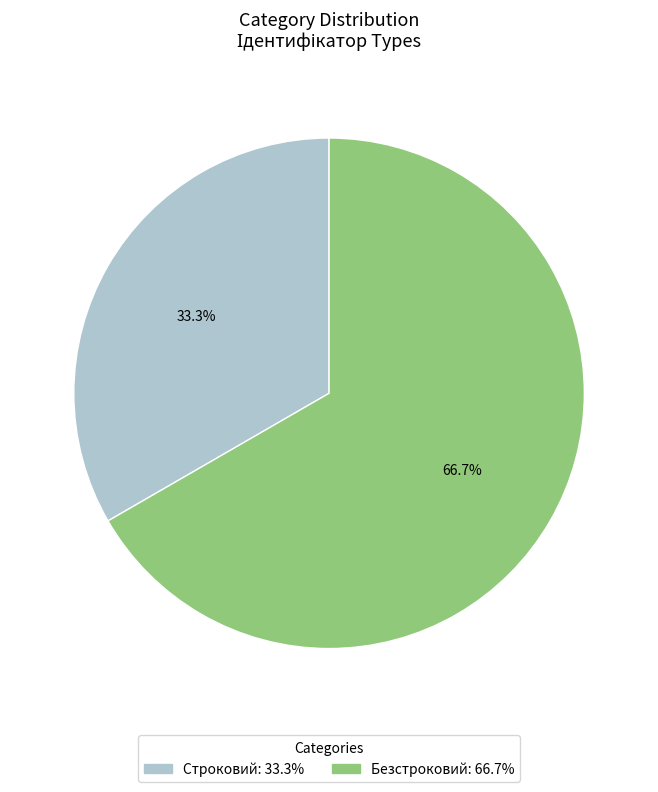

How many segments does this pie chart have?

2